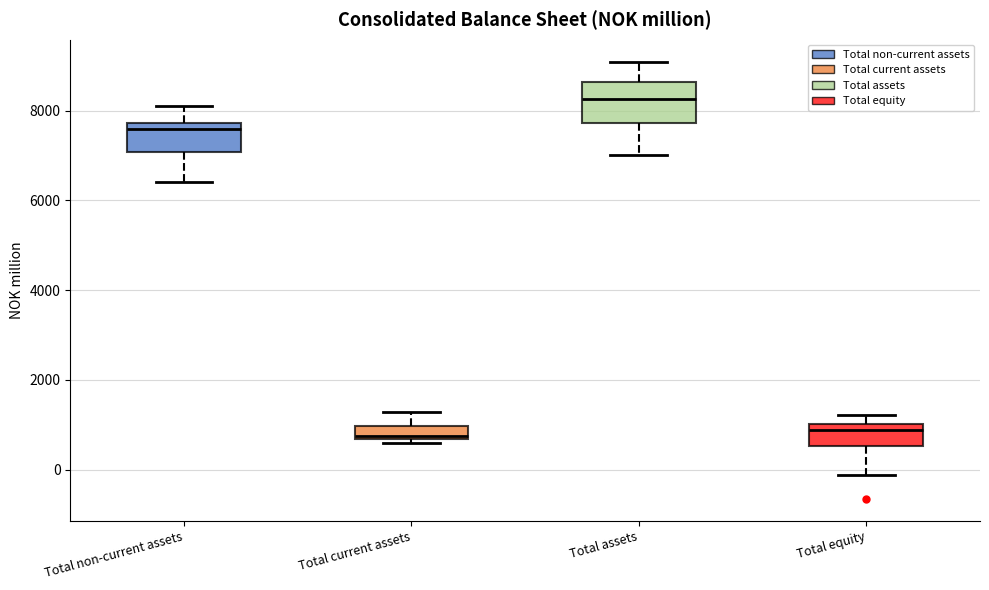

Where does the lower whisker of the box for Total non-current assets end on the y-axis? The values are not printed on the chart, so give them approximately, as read against the axis.

6400